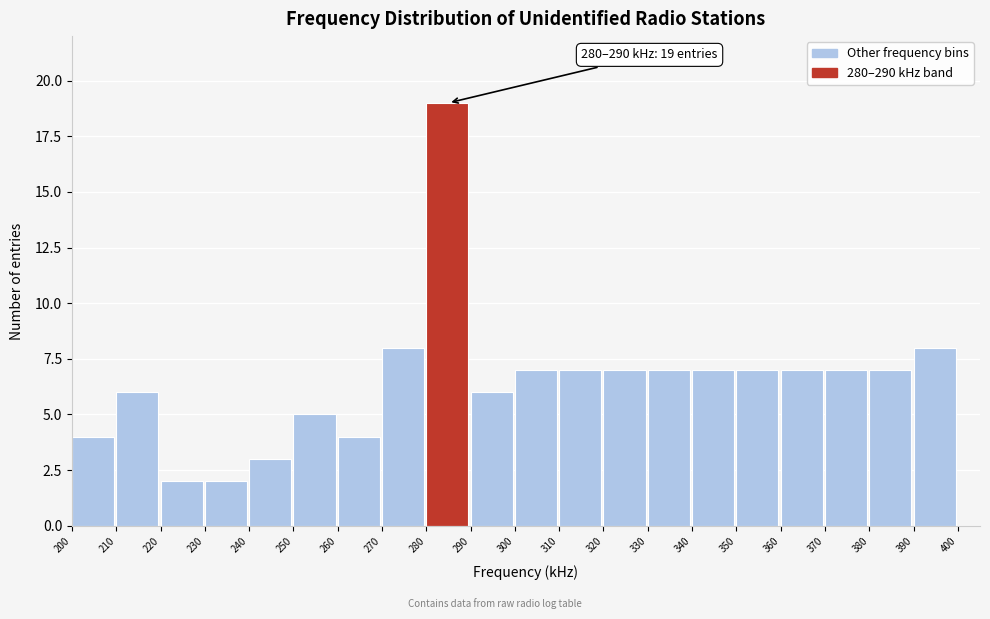

Which range on the x-axis has the tallest bar?

280 to 290